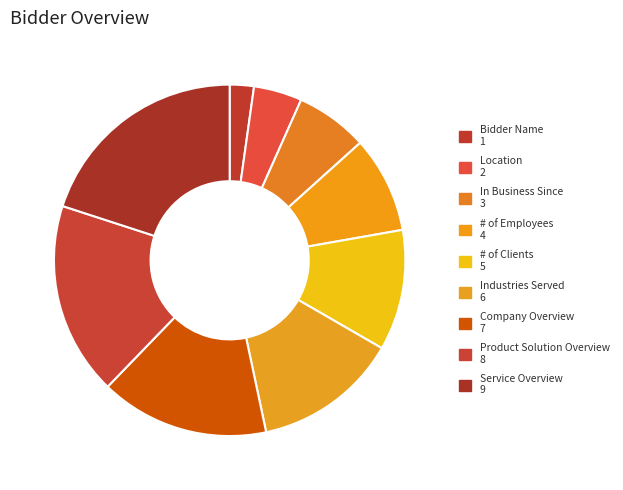

Count the number of slices in the pie.

9